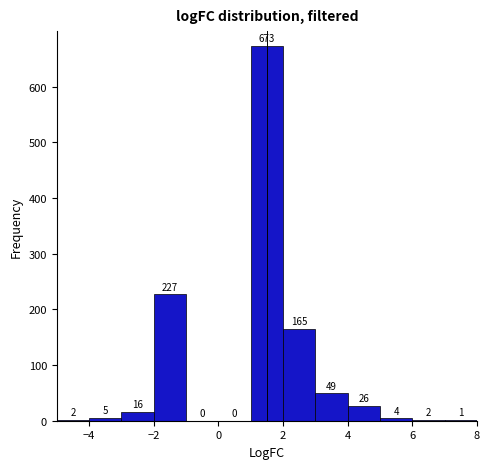

Reading left to right, transcribe this chart: for each bar, give the range it covers on the x-axis and its height.

-5 to -4: 2
-4 to -3: 5
-3 to -2: 16
-2 to -1: 227
-1 to 0: 0
0 to 1: 0
1 to 2: 673
2 to 3: 165
3 to 4: 49
4 to 5: 26
5 to 6: 4
6 to 7: 2
7 to 8: 1